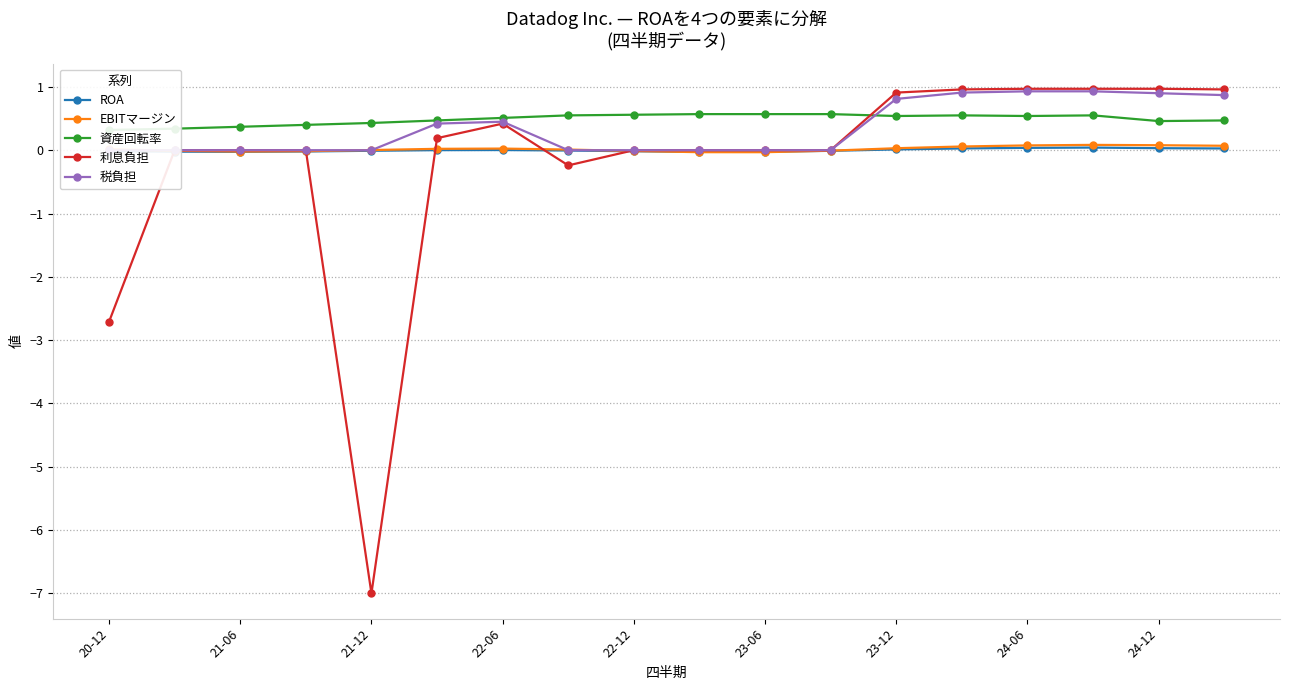

True or false: EBITマージン has more than 1 points higher than both neighbors.

True